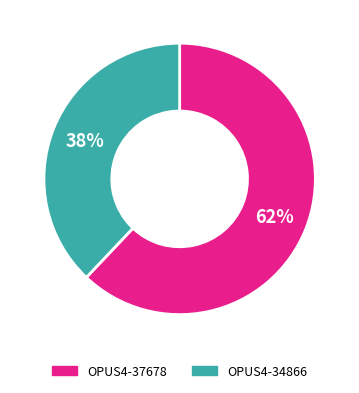

Combined, do OPUS4-37678 and OPUS4-34866 account for over 50%?

Yes